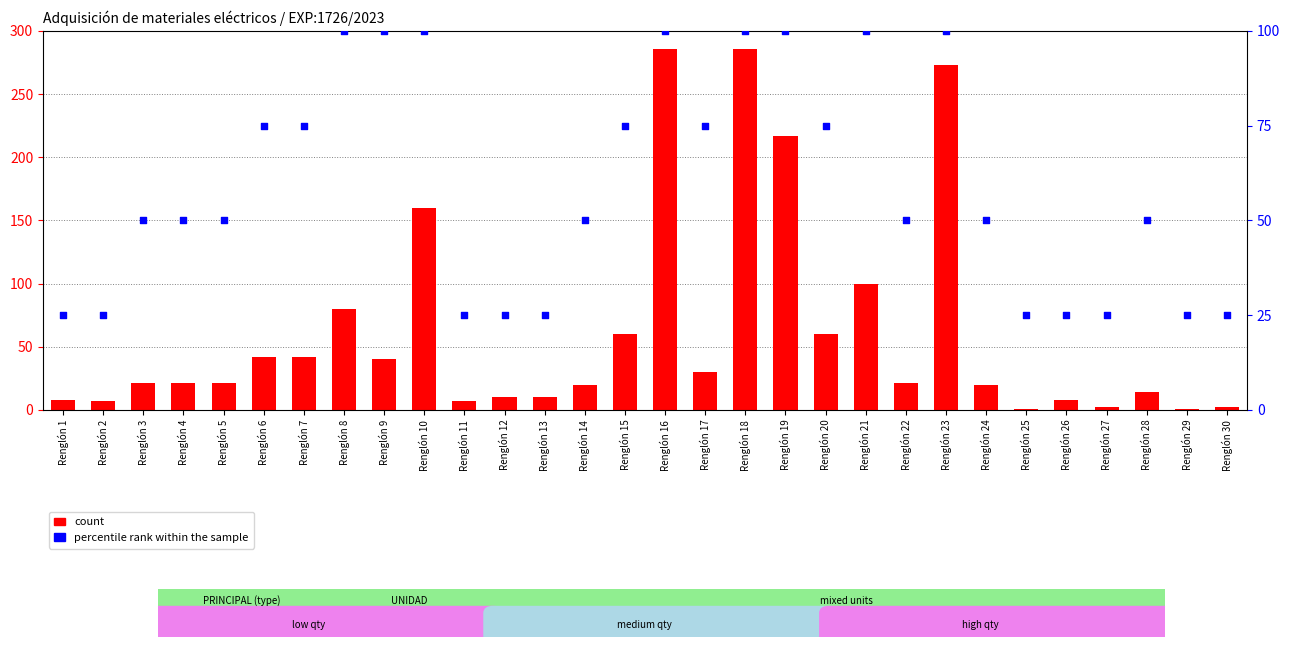

What is the total value across all series at Renglón 18?

386